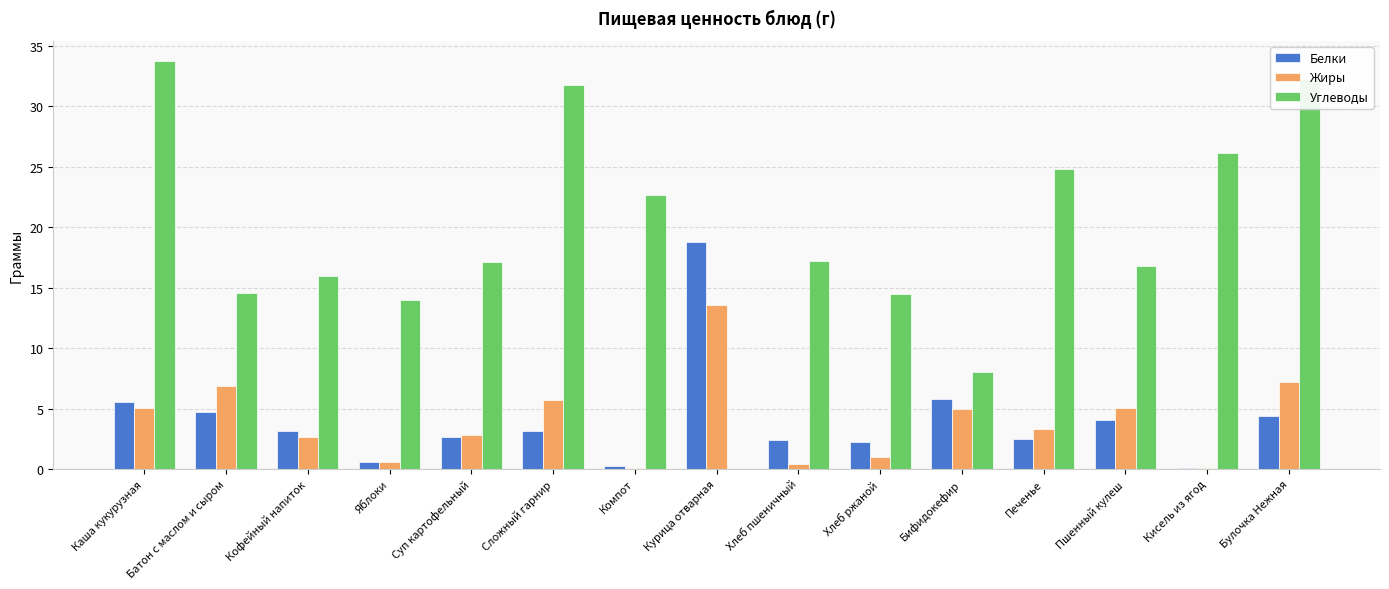

Which series has the largest total across all categories?

Углеводы